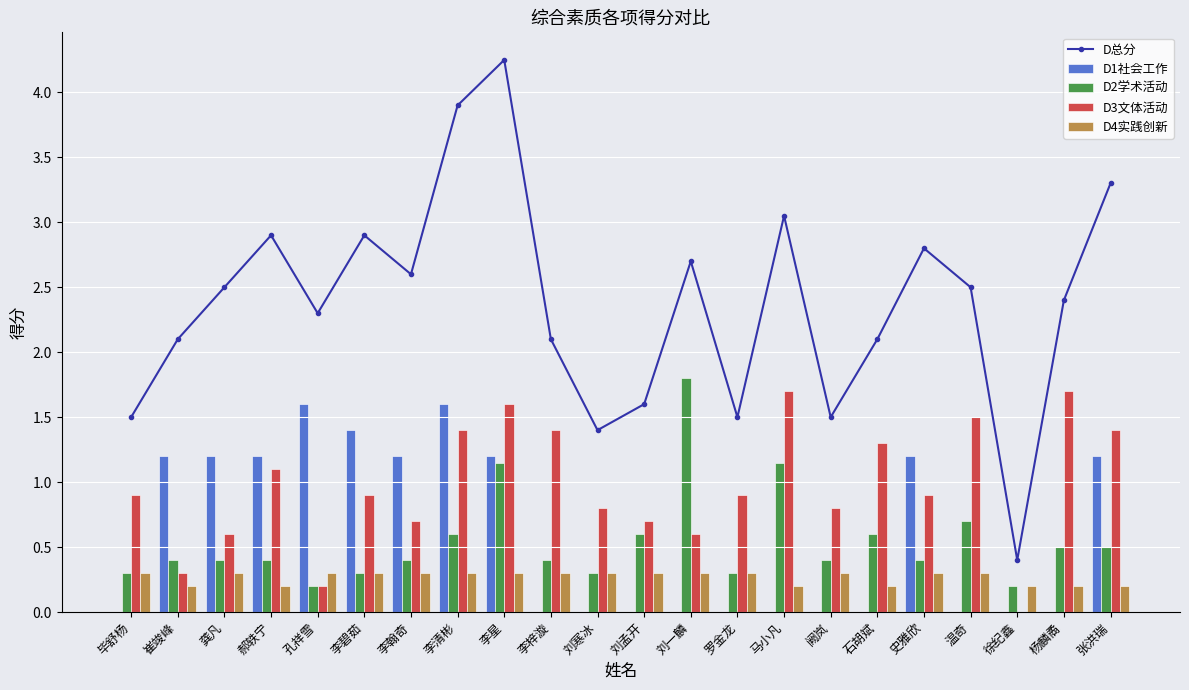

What is the sum of all D3文体活动 values?

21.4